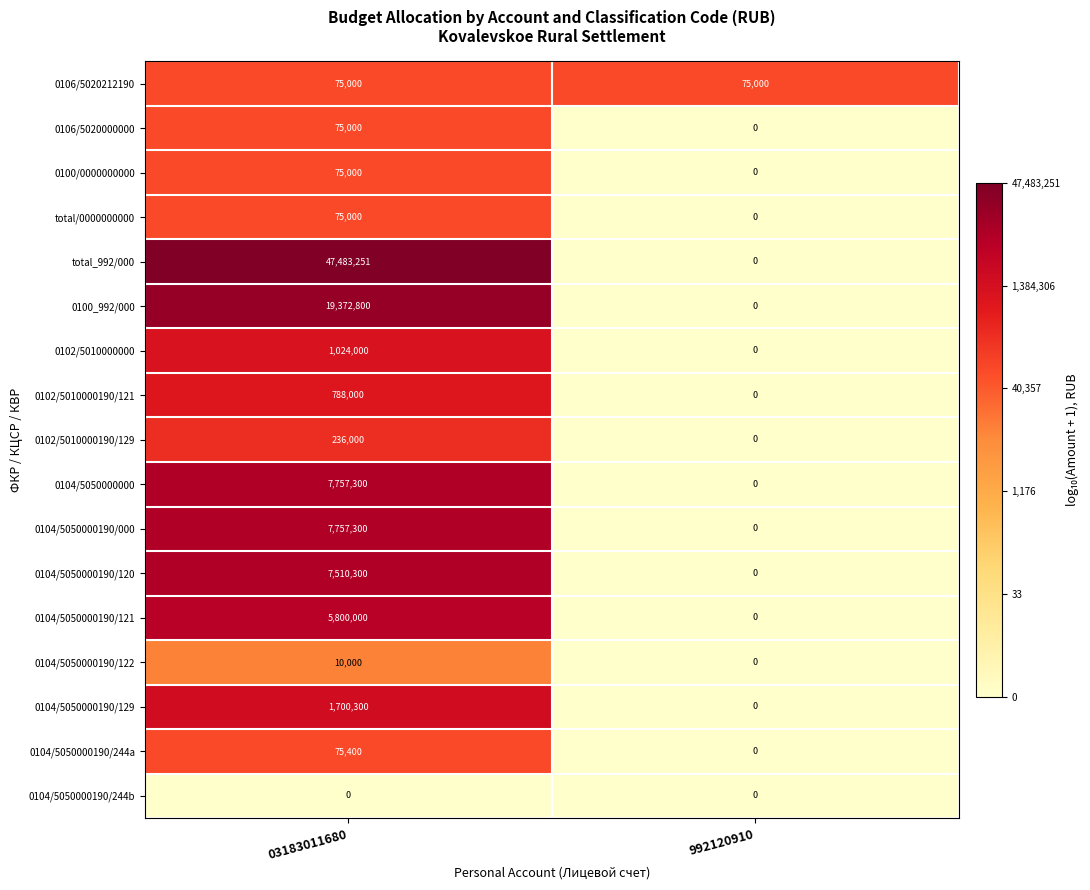

List the labels in order of 0100/0000000000 value, largest first.

03183011680, 992120910